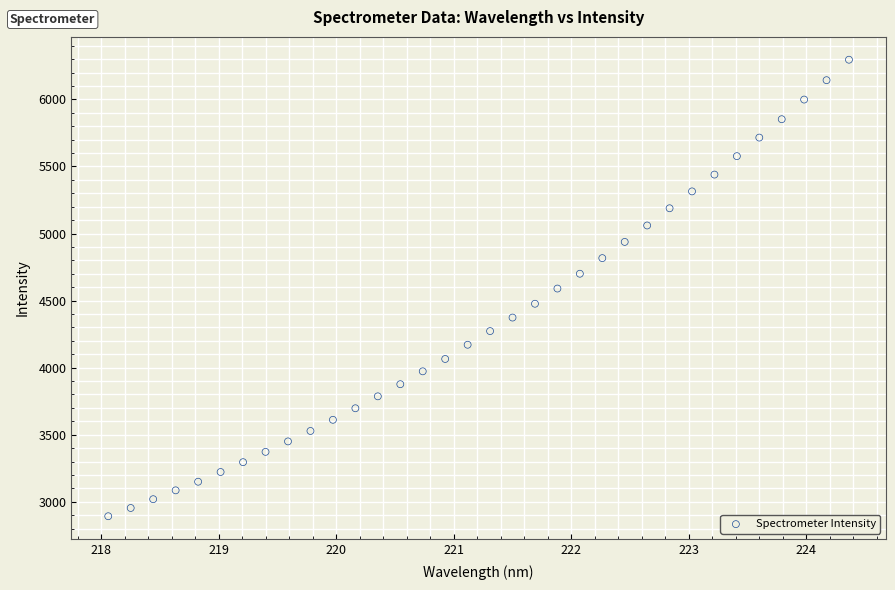

What is the range of Y values (max minus min)?

3403.7